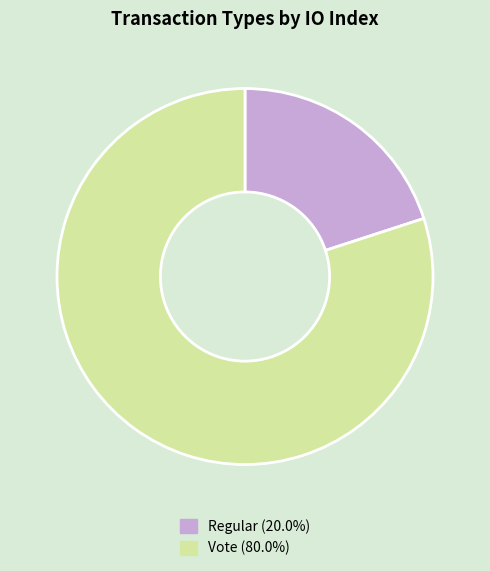

Which slice is the largest?

Vote